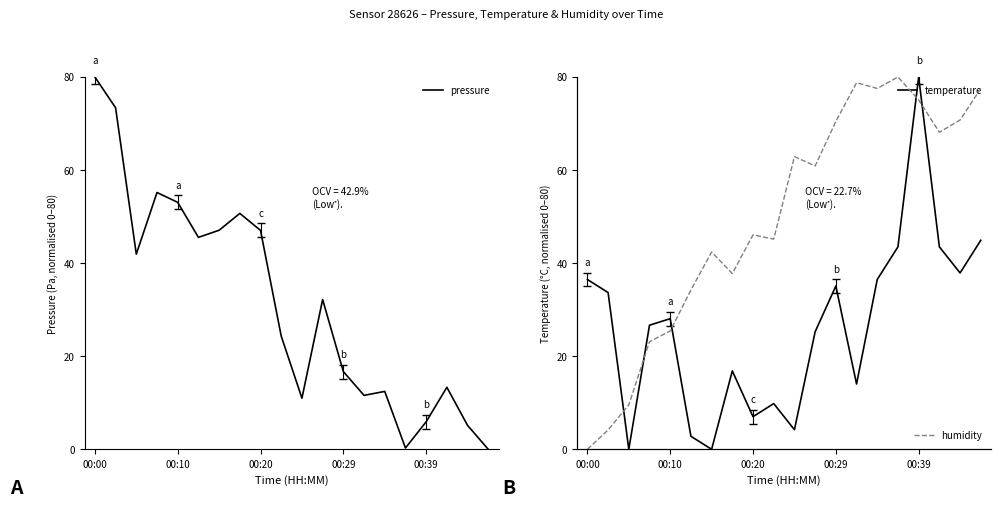

Which series has the largest total across all categories?

humidity